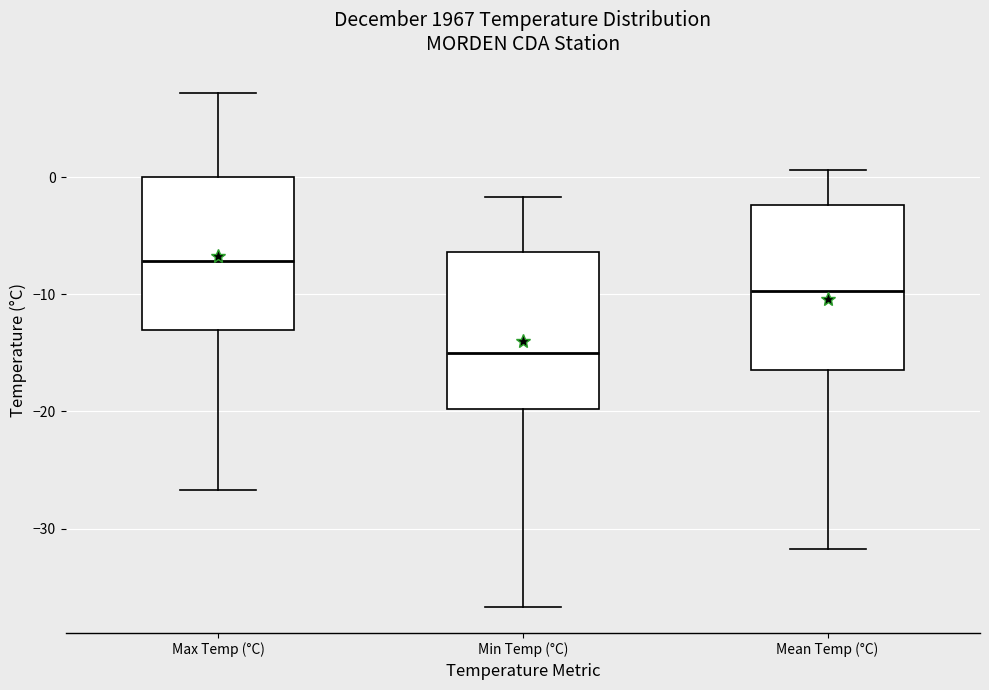

Which box's median line is the highest?

Max Temp (°C)